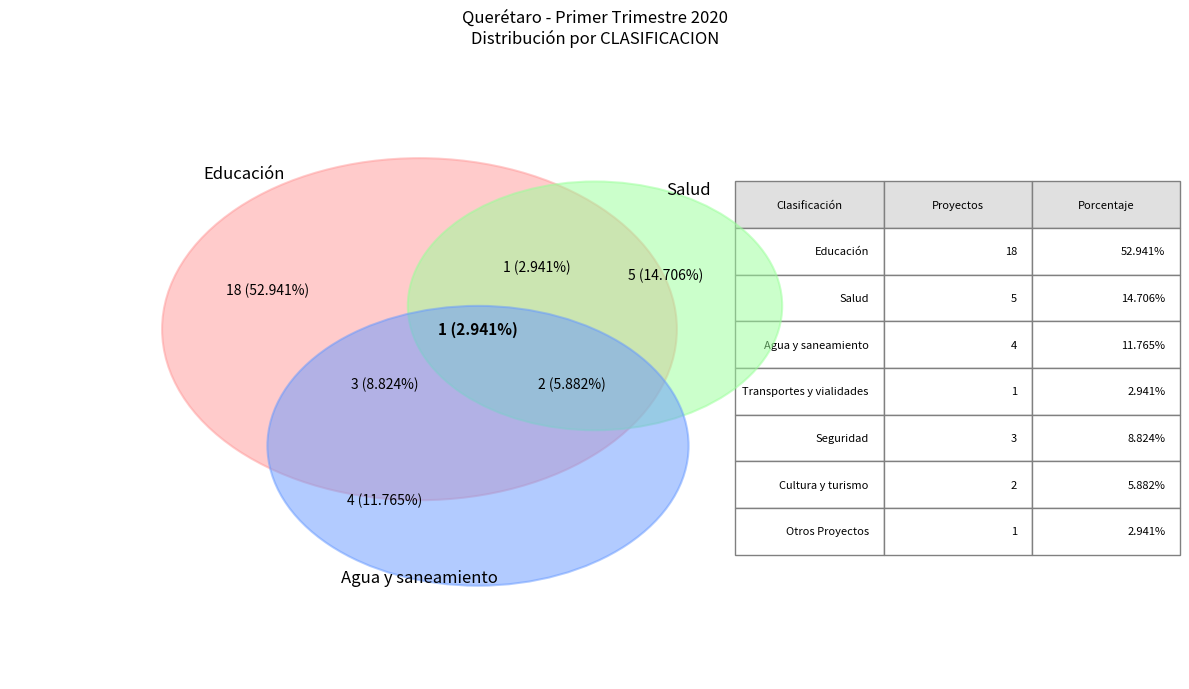

Is Seguridad the majority of the pie?

No